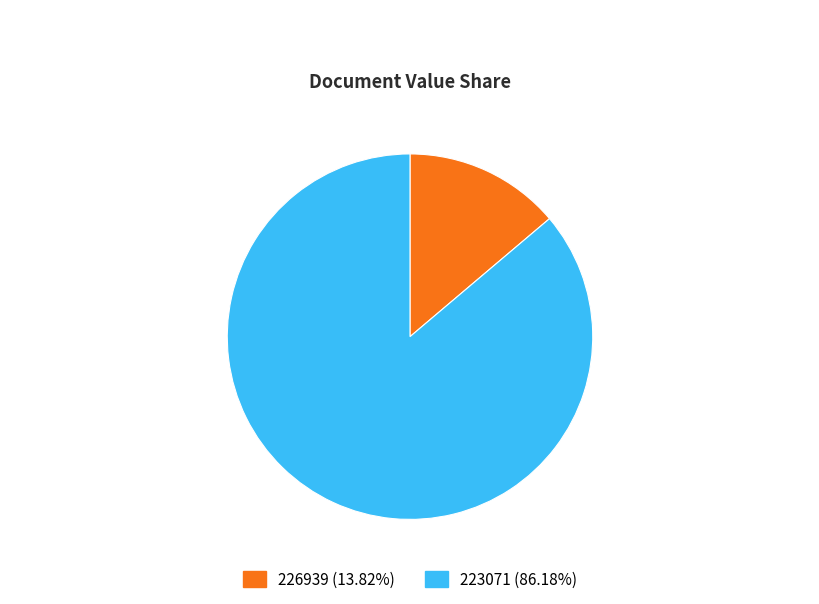

Count the number of slices in the pie.

2